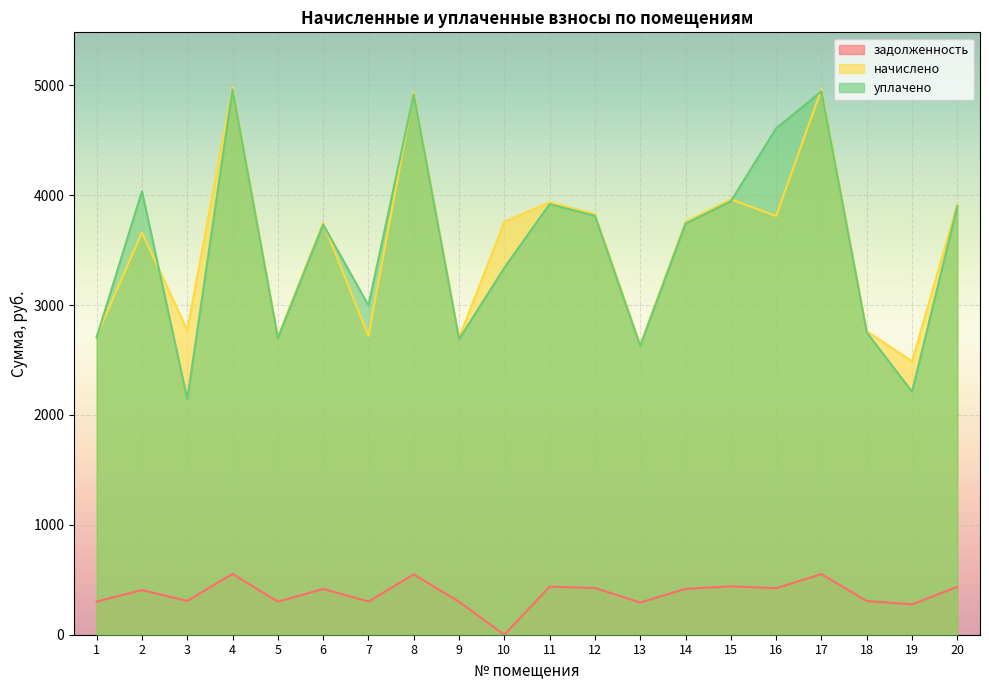

Reading left to right, extract all data points from this chart.

задолженность: 1=302.0	2=406.6	3=307.9	4=553.7	5=301.0	6=416.5	7=302.0	8=548.8	9=300.1	10=0.0	11=437.2	12=425.4	13=293.1	14=417.5	15=440.2	16=423.4	17=551.7	18=307.0	19=276.4	20=435.3
начислено: 1=2718.2	2=3659.8	3=2771.5	4=4983.4	5=2709.4	6=3748.6	7=2718.2	8=4938.9	9=2700.4	10=3757.5	11=3935.2	12=3828.6	13=2638.3	14=3757.5	15=3961.8	16=3810.8	17=4965.6	18=2762.6	19=2487.2	20=3917.4
уплачено: 1=2706.6	2=4035.1	3=2143.7	4=4962.1	5=2697.8	6=3732.6	7=2996.9	8=4917.8	9=2688.9	10=3340.0	11=3918.3	12=3812.2	13=2627.0	14=3741.4	15=3944.8	16=4608.7	17=4944.3	18=2750.8	19=2210.9	20=3900.7